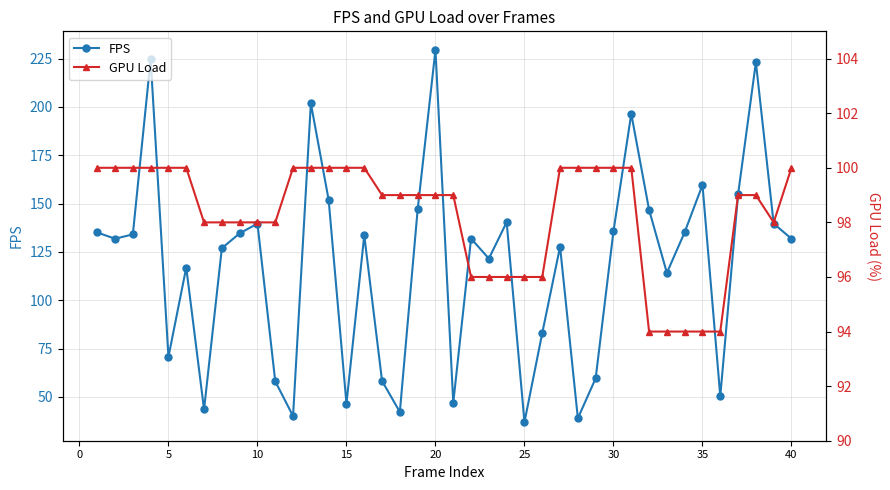

The FPS series shows 135.7 at 30. True or false?

True